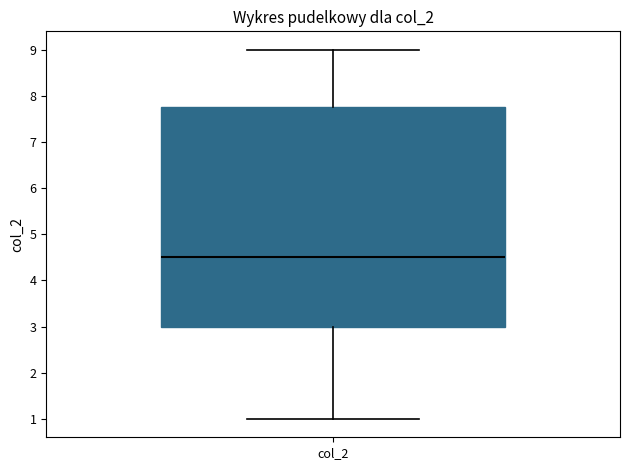

Where is the upper edge of the box for col_2 on the y-axis? The values are not printed on the chart, so give them approximately, as read against the axis.

7.8